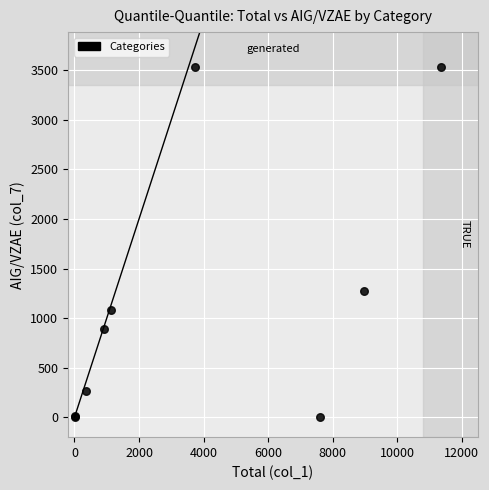

What Y value in the scatter plot is closest to 1766?

1273